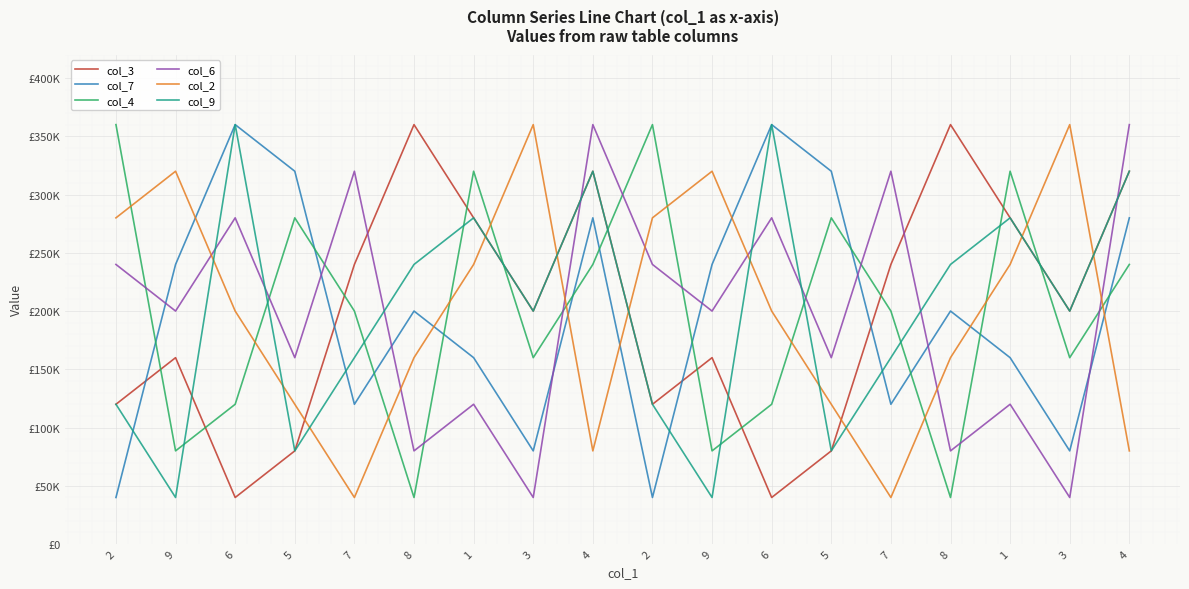

Does the chart display data point markers on the line(s)?

No